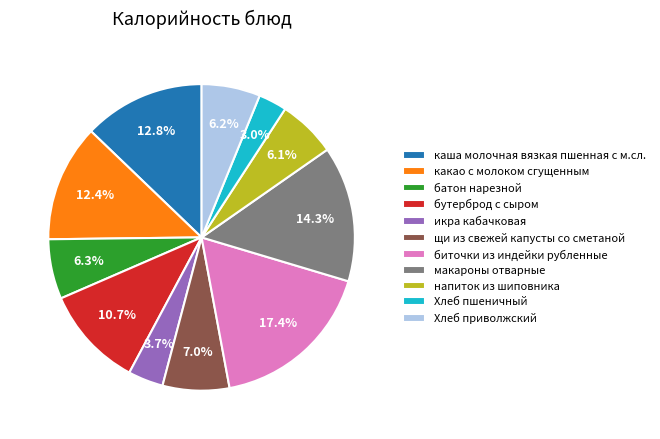

Is there a majority slice in this chart?

No